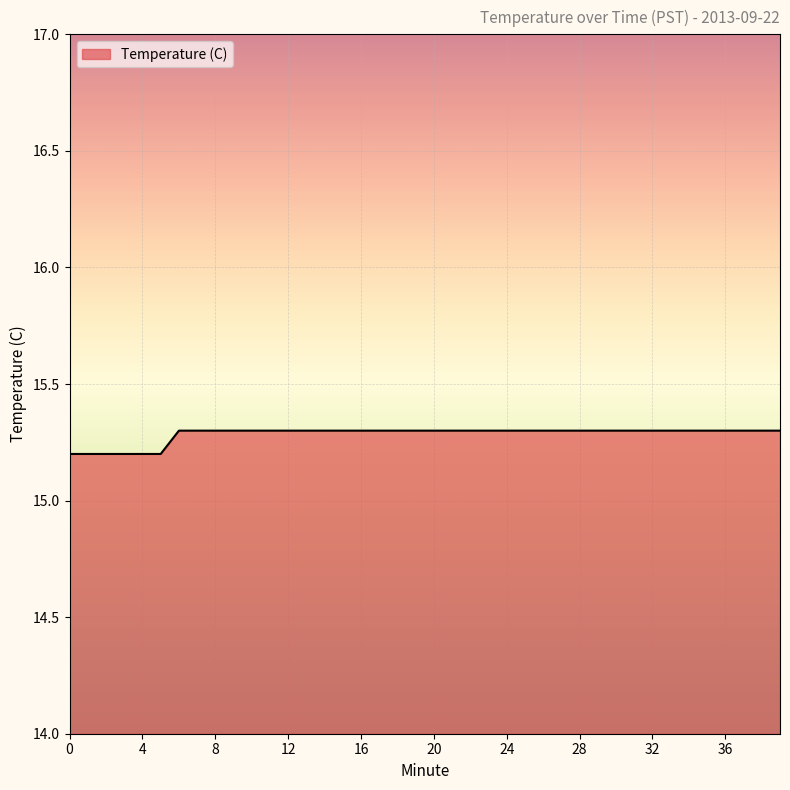

How many values are between 15 and 16?

40